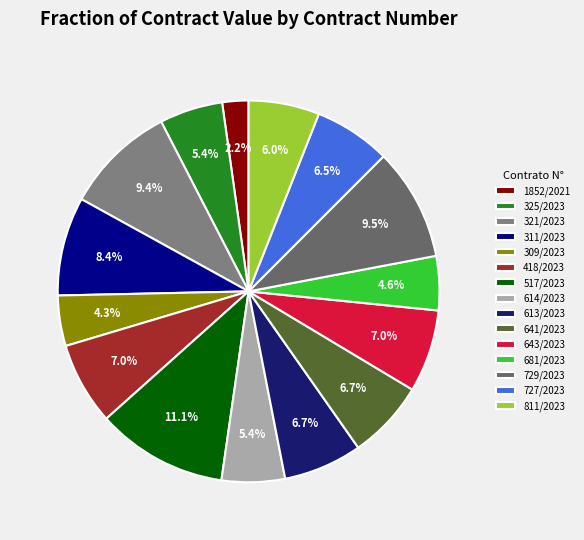

What percentage do 418/2023 and 309/2023 together represent?

11.3%